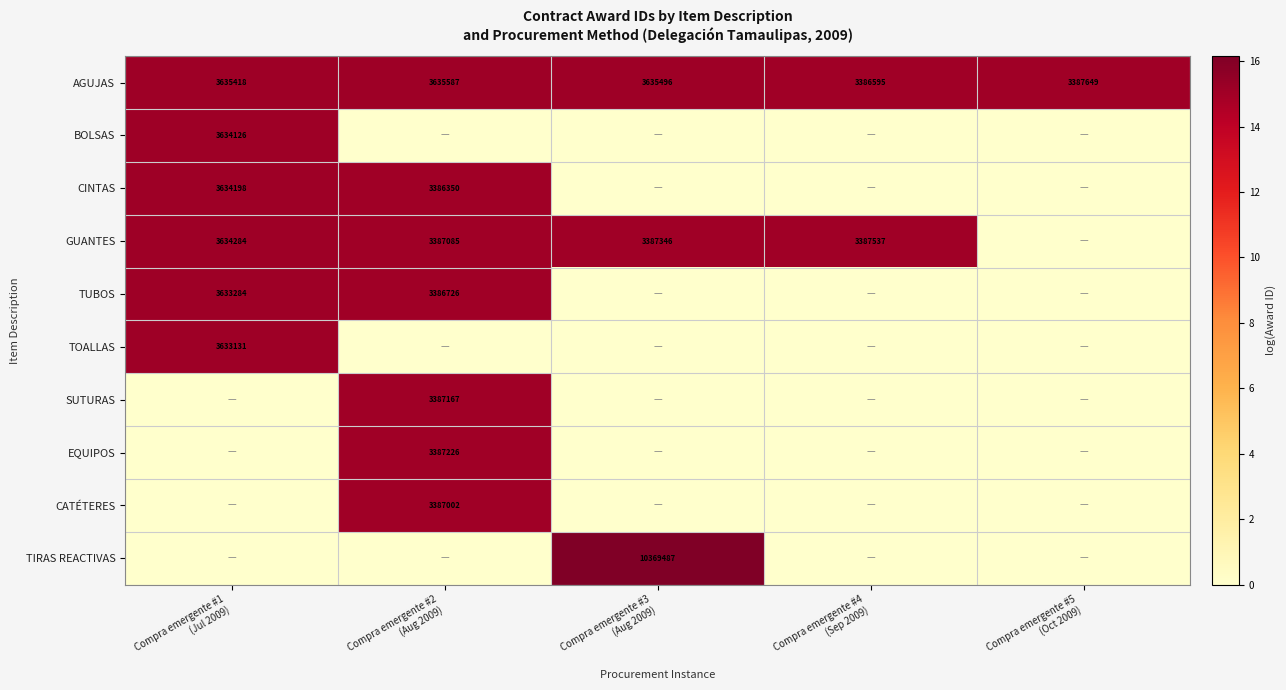

How many values in TIRAS REACTIVAS are above zero?

1